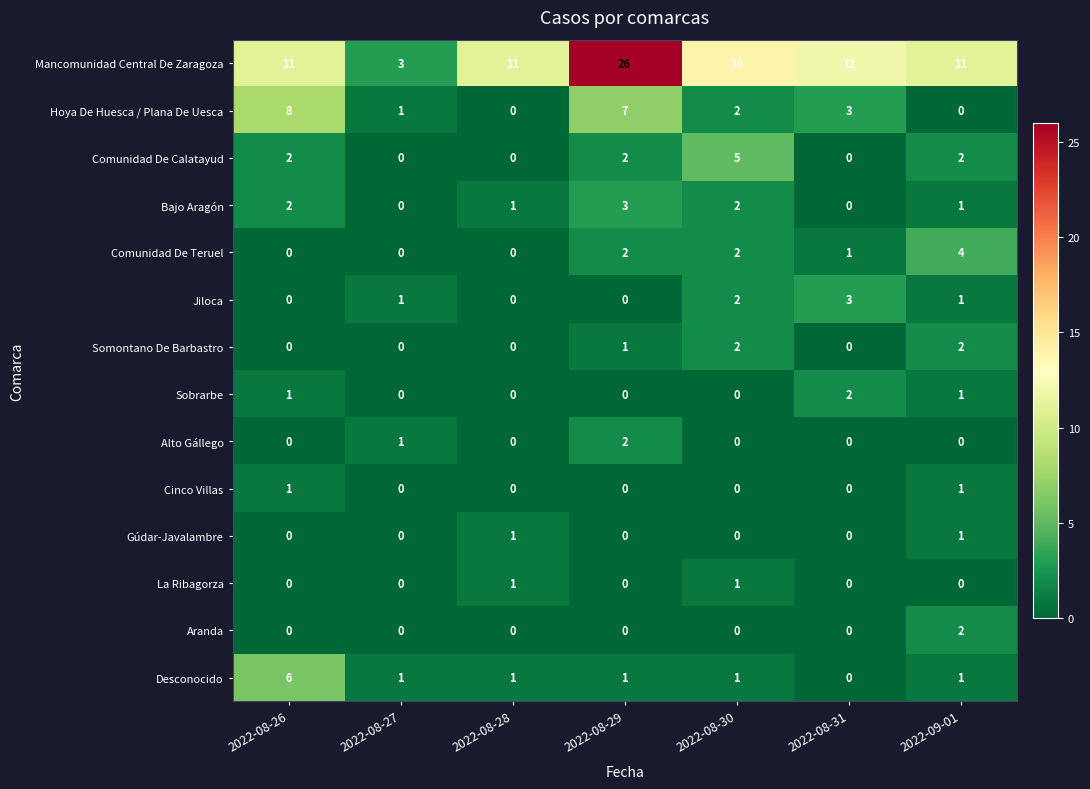

What is the difference between the maximum and minimum values in the Comunidad De Calatayud series?

5